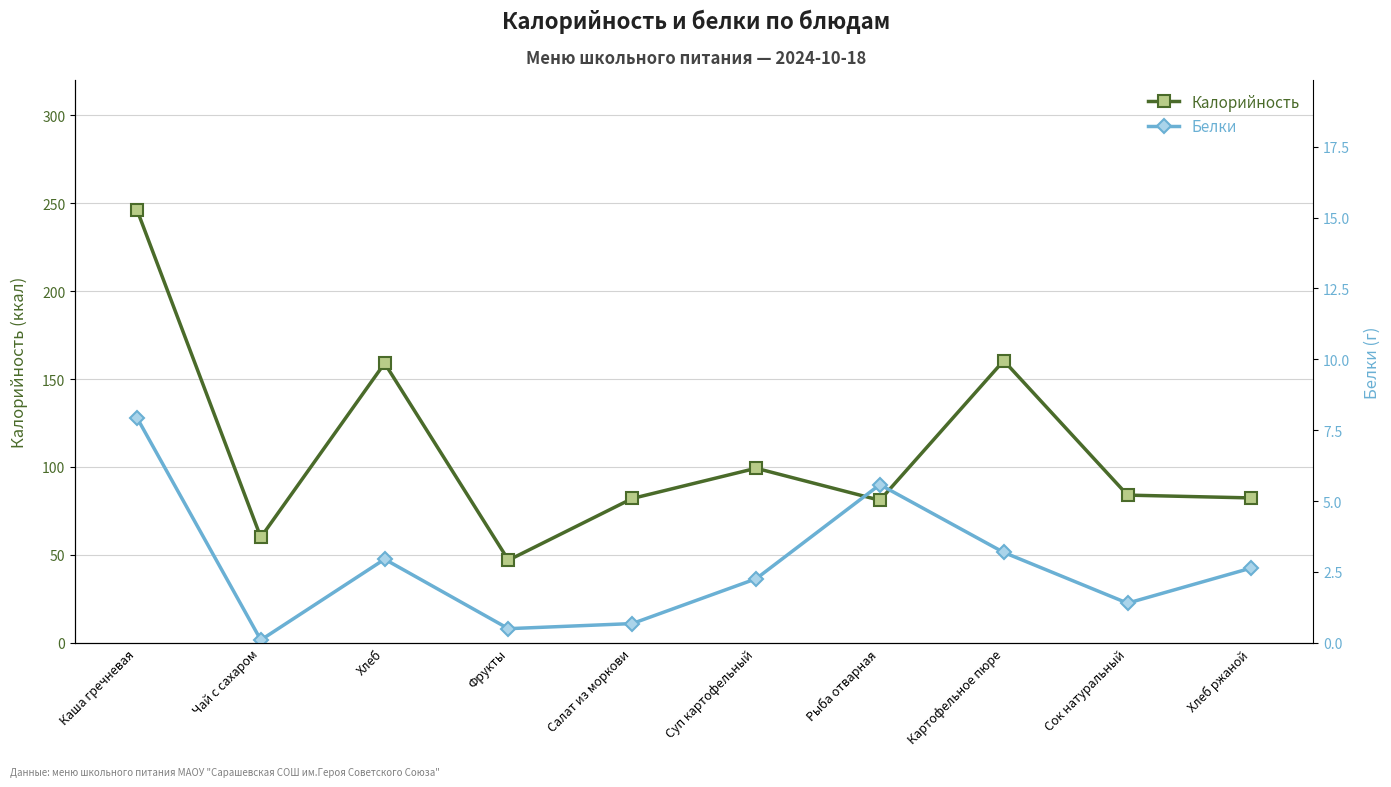

The value of Белки at Рыба отварная is 5.6. True or false?

True